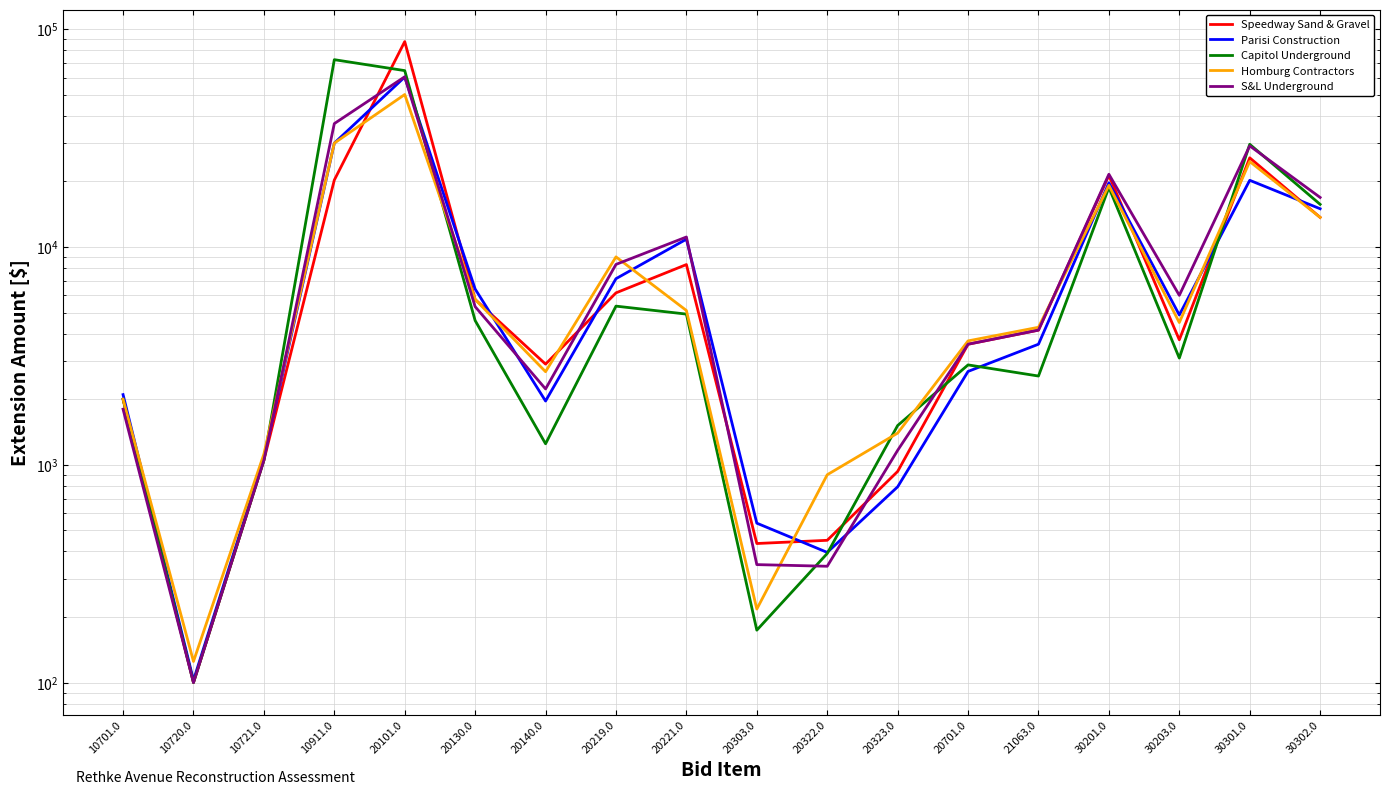

What is the difference between the highest and lowest values at 10721.0?

70.0